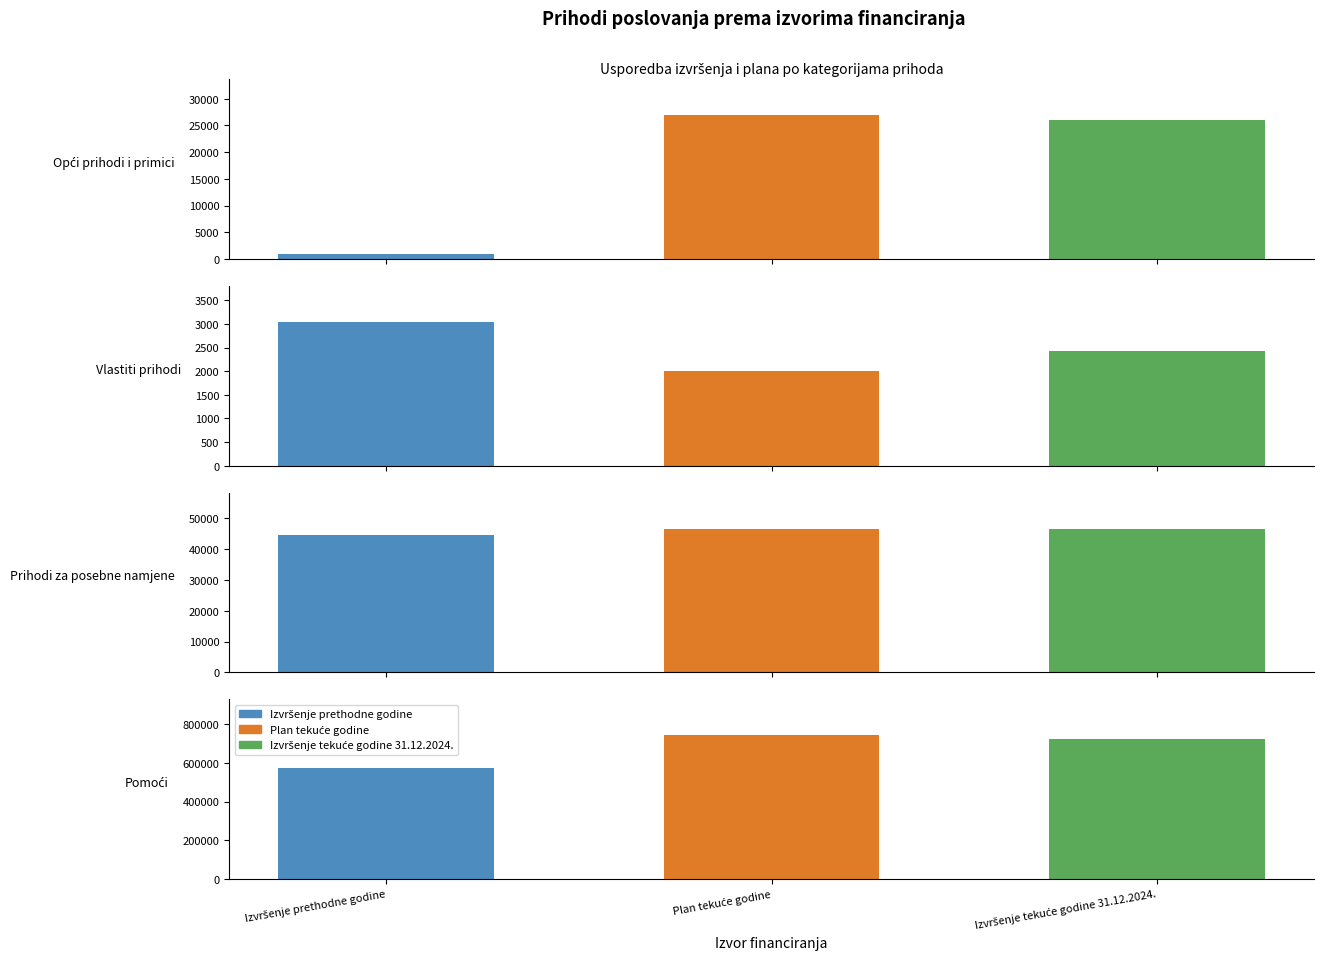

Which series has the largest total across all categories?

Plan tekuće godine